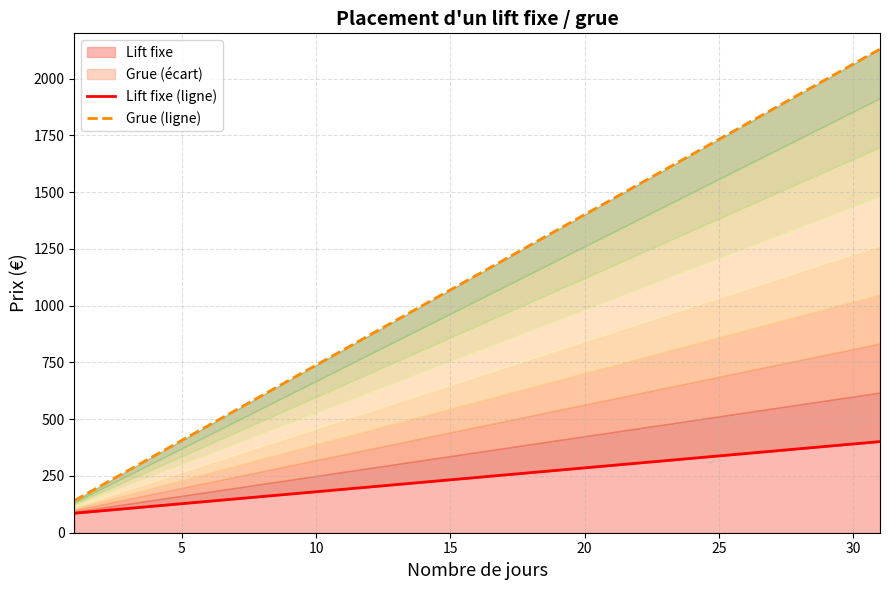

What is the difference between the maximum and minimum values in the Lift fixe (ligne) series?

315.6